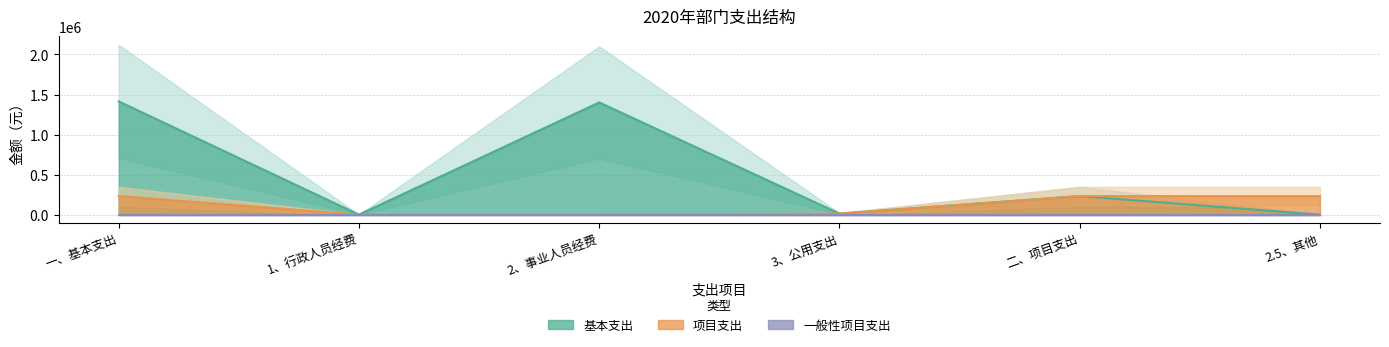

How many data points in 基本支出 are above 231160?

2